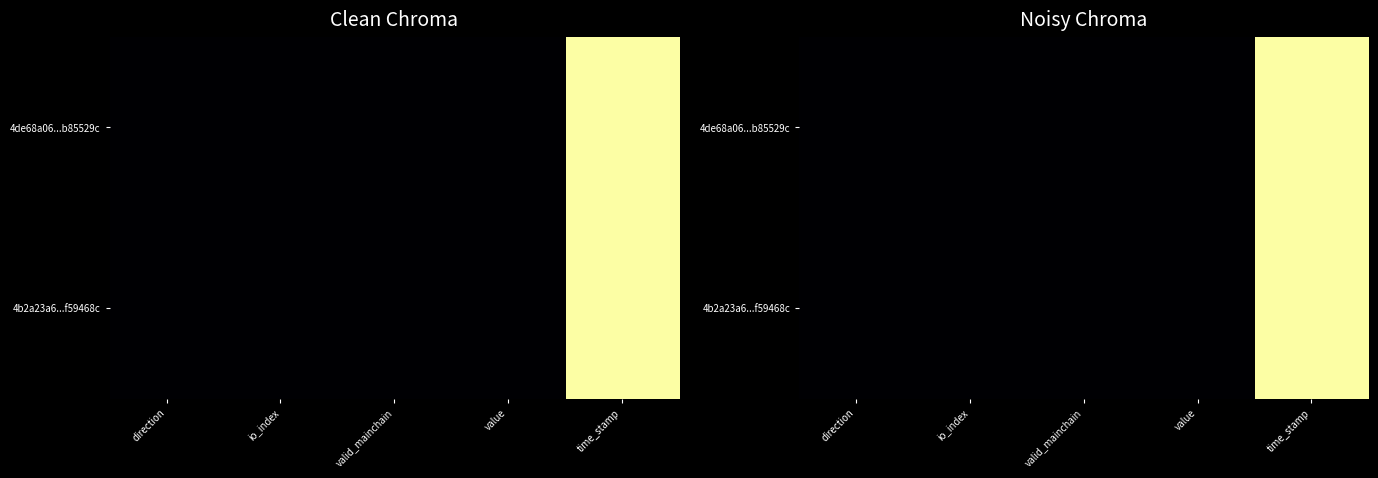

Rank the series by their average value, from highest to lowest.

4de68a06...b85529c, 4b2a23a6...f59468c